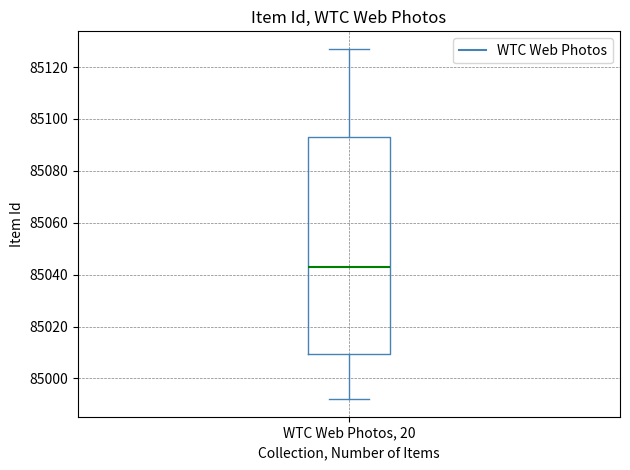

Transcribe this box plot: give where the median line is, the range the box spans, and where the two whiskers end, as read against the y-axis. The values are not printed on the chart, so give them approximately, as read against the axis.

median 85044, box 85010 to 85094, whiskers 84992 to 85128